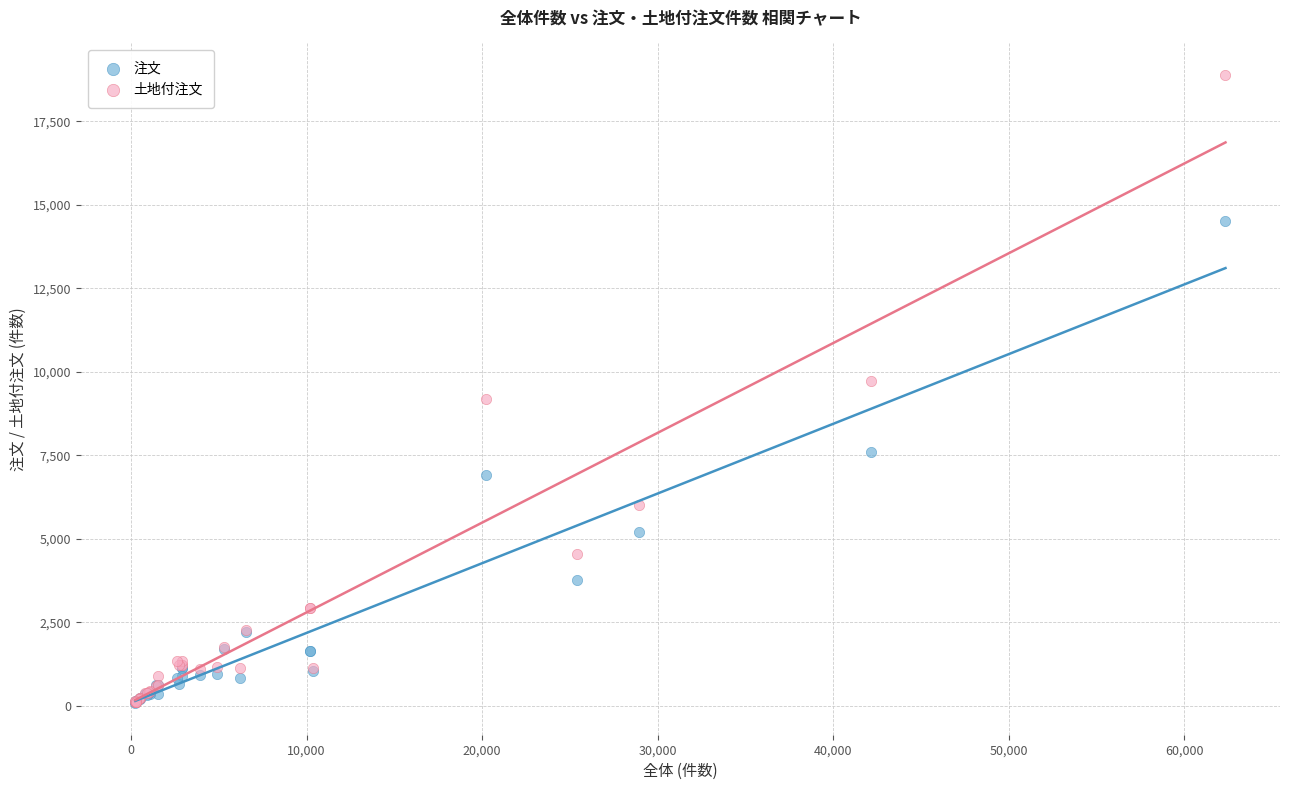

Which series reaches the maximum Y coordinate?

土地付注文